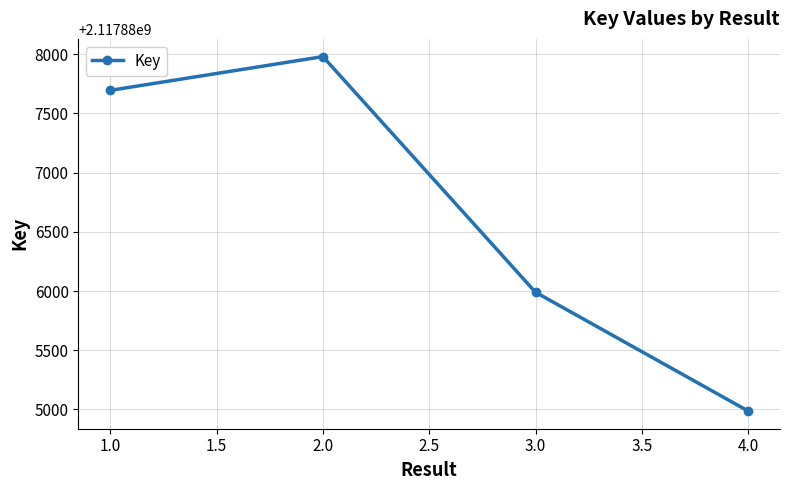

What is the difference between the maximum and minimum values?

2993